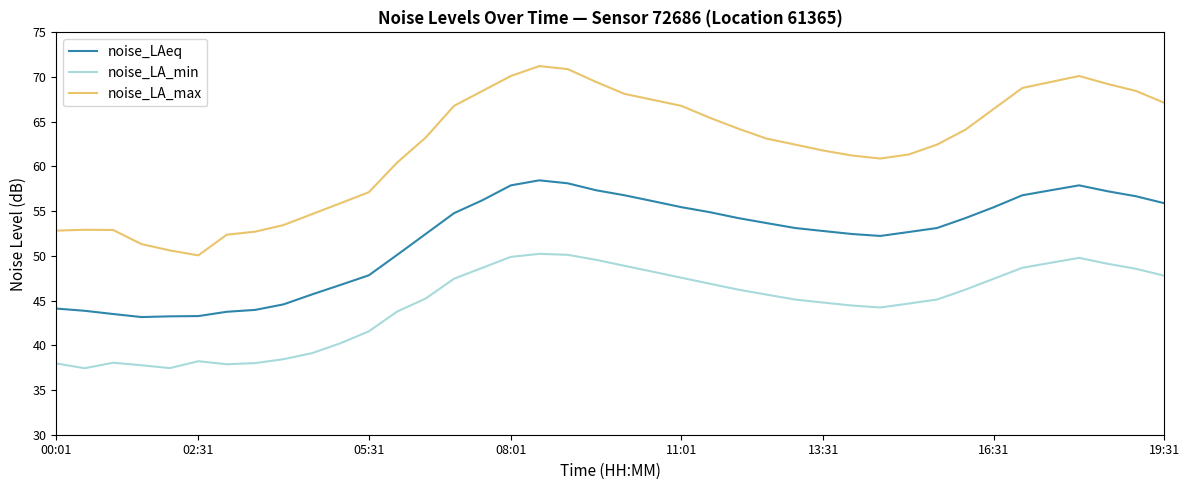

List the series in order of their overall mean, lowest first.

noise_LA_min, noise_LAeq, noise_LA_max